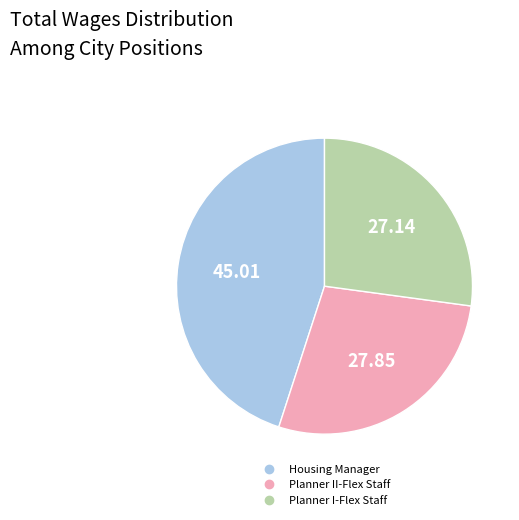

What is the ratio of the value at Housing Manager to the value at Planner I-Flex Staff?

1.7